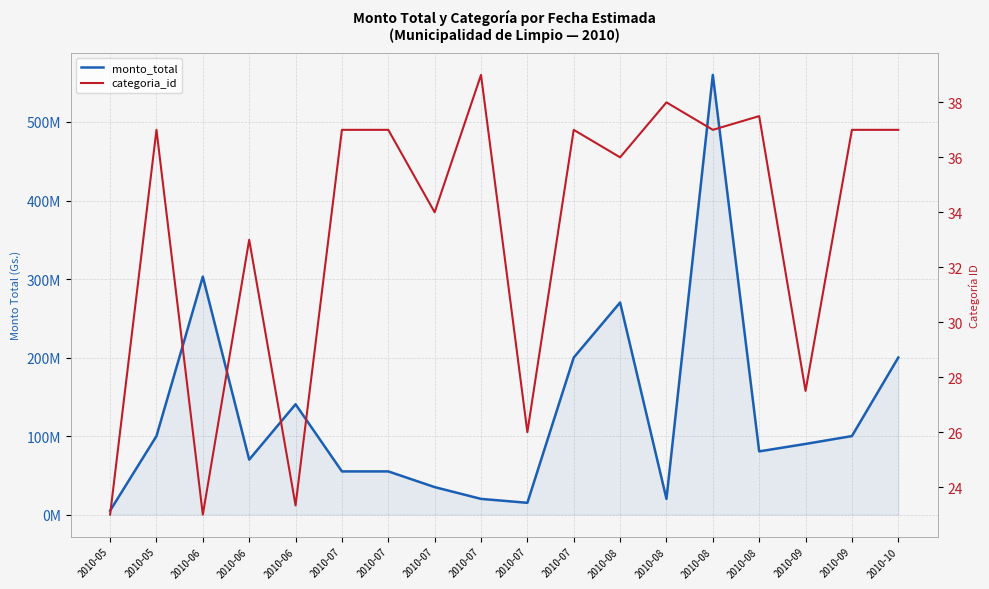

Is the value of monto_total at 2010-07 greater than the value of categoria_id at 2010-08?

Yes